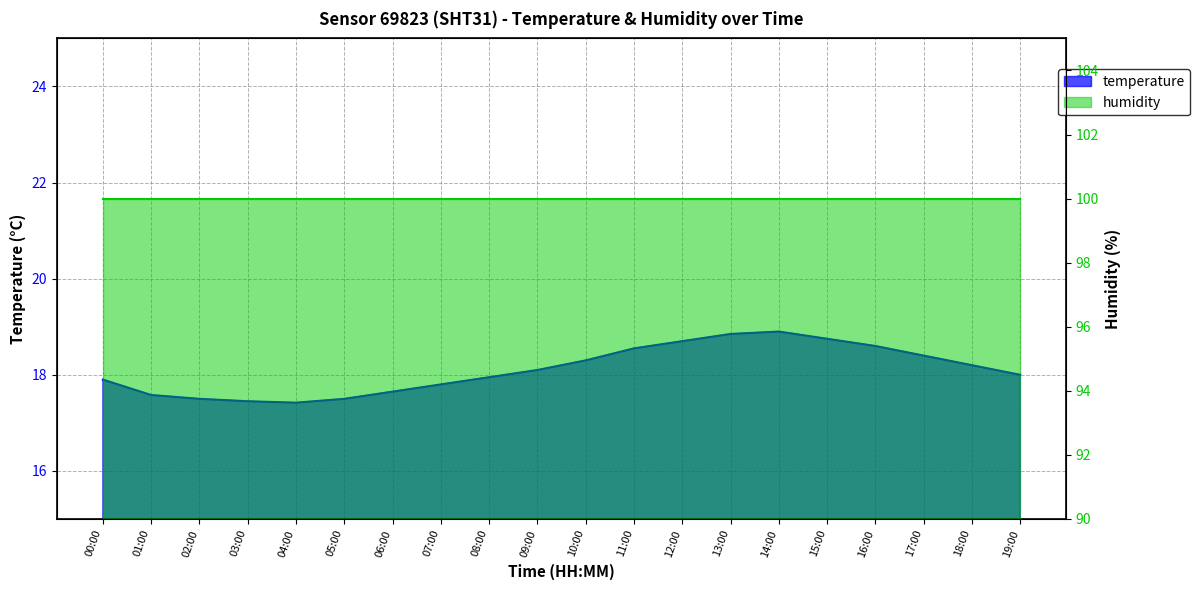

What is the value of the 11th point from the left?

18.3